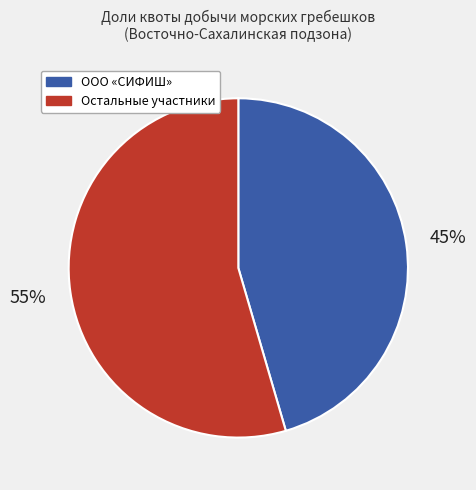

To the nearest percent, what is the average slice percentage?

50%